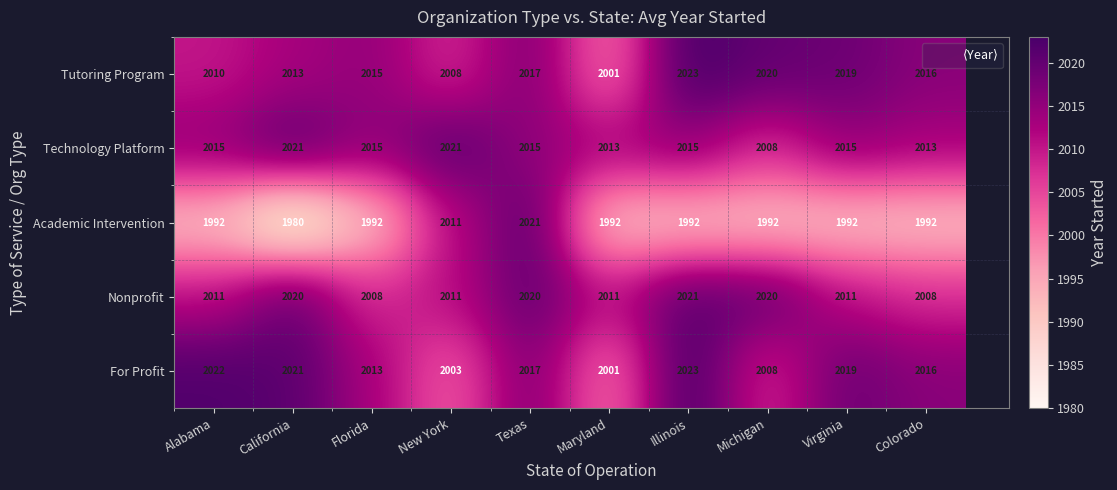

What is the difference between the maximum and minimum values in the Technology Platform series?

13